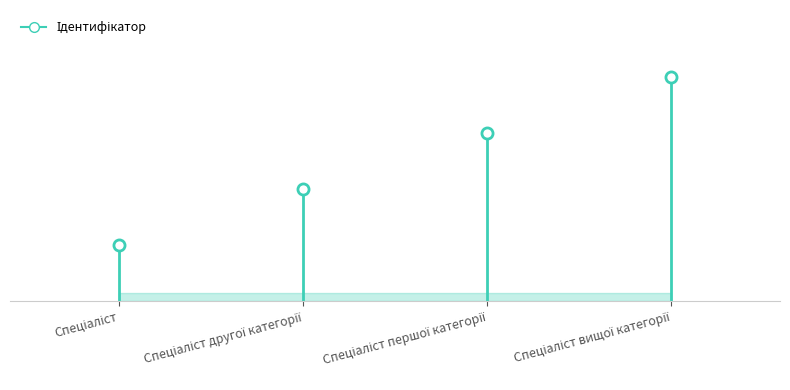

The chart shows a value of 1 at Спеціаліст другої категорії. True or false?

False